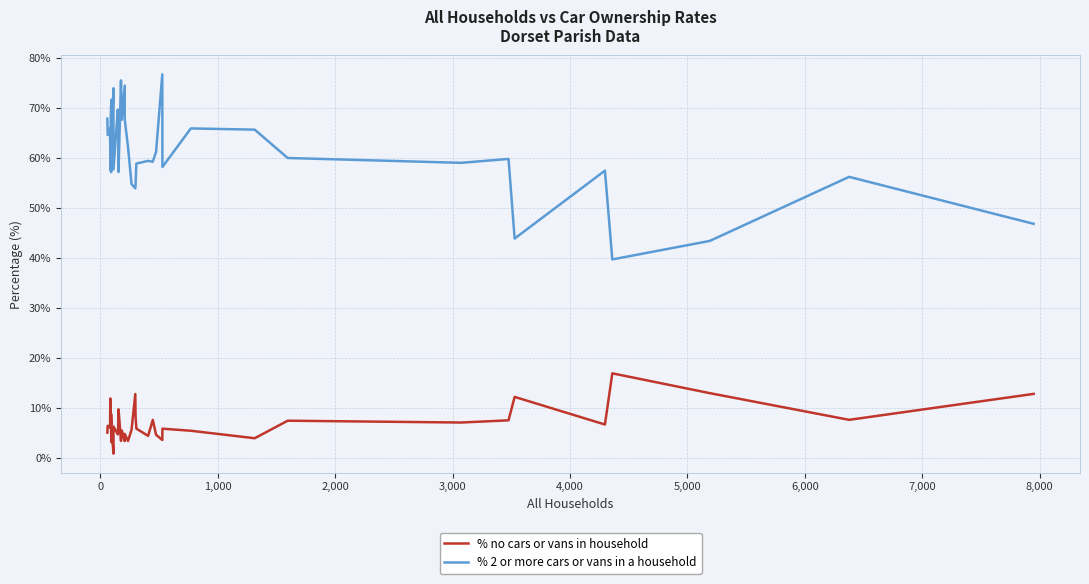

The % no cars or vans in household series shows 1.4 at 7,000. True or false?

False